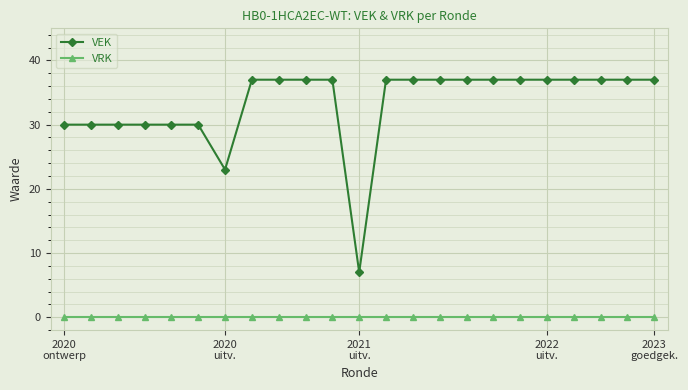

What is the value of the VEK point at the 5th from the left?

30